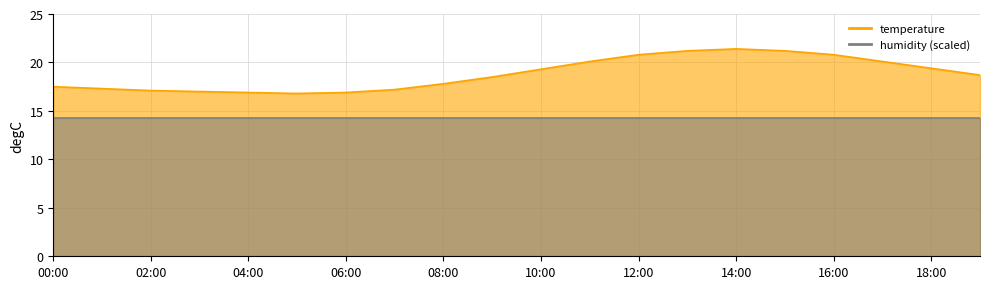

Which category has the highest value across all series?

14:00